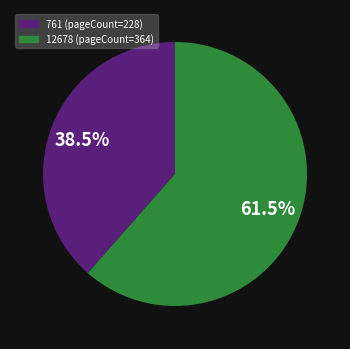

Is the sum of 12678 and 761 greater than half?

Yes